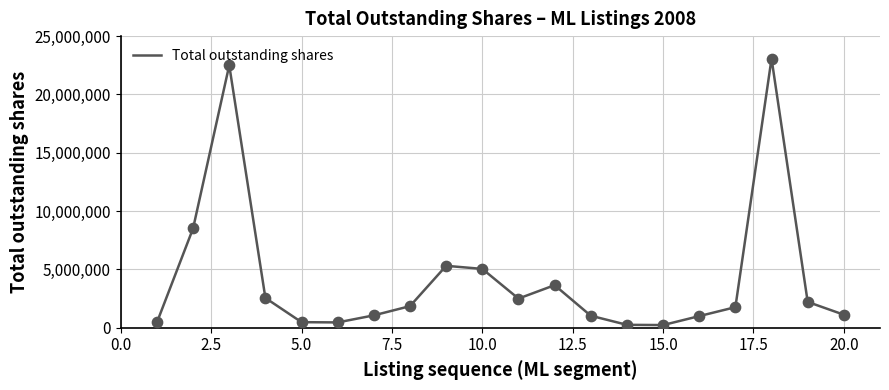

What is the greatest value displayed?

23066081